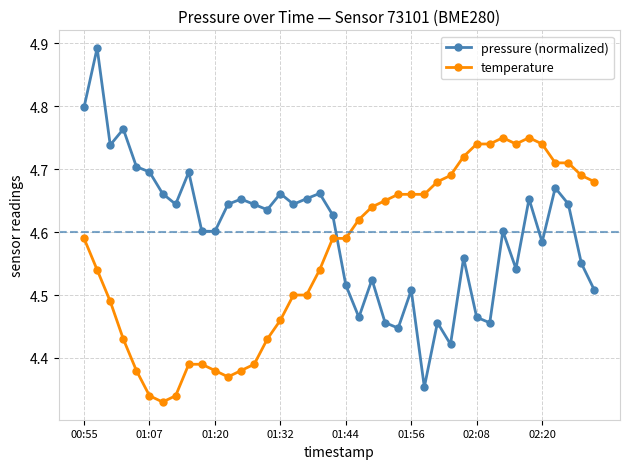

What is the difference between the maximum and minimum values in the pressure (normalized) series?

0.5